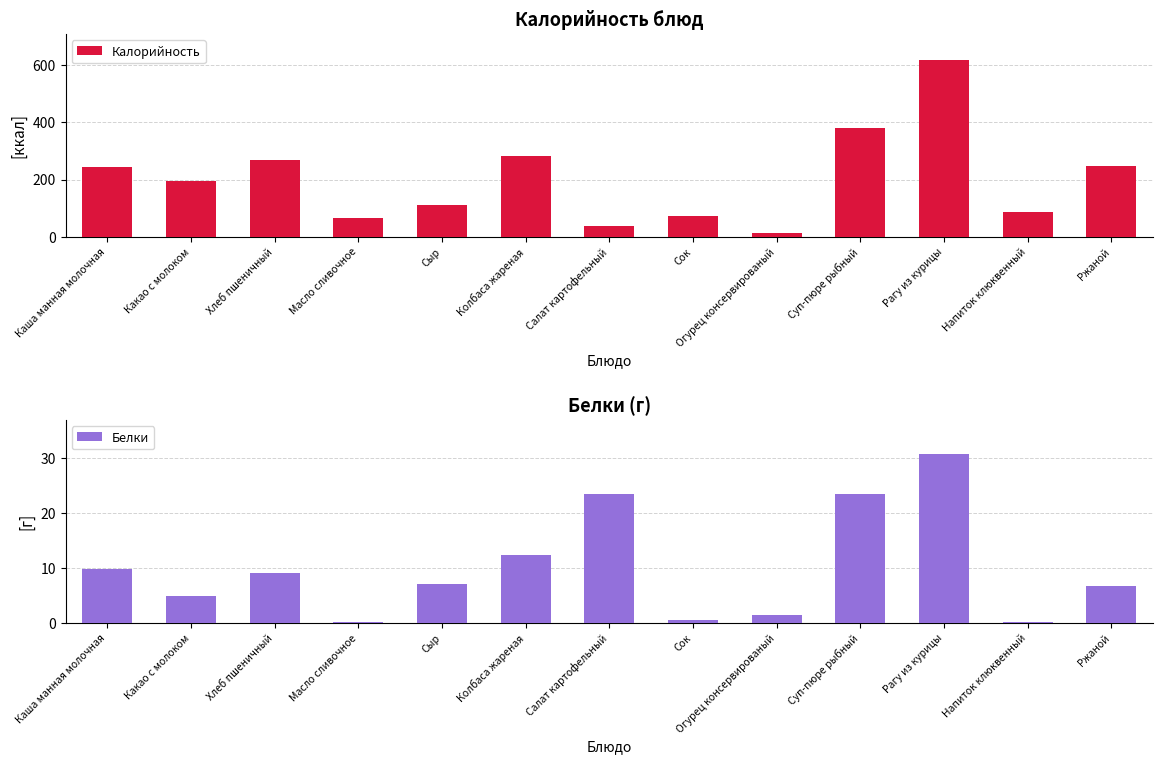

Where does the Калорийность series first go above 195?

Каша манная молочная